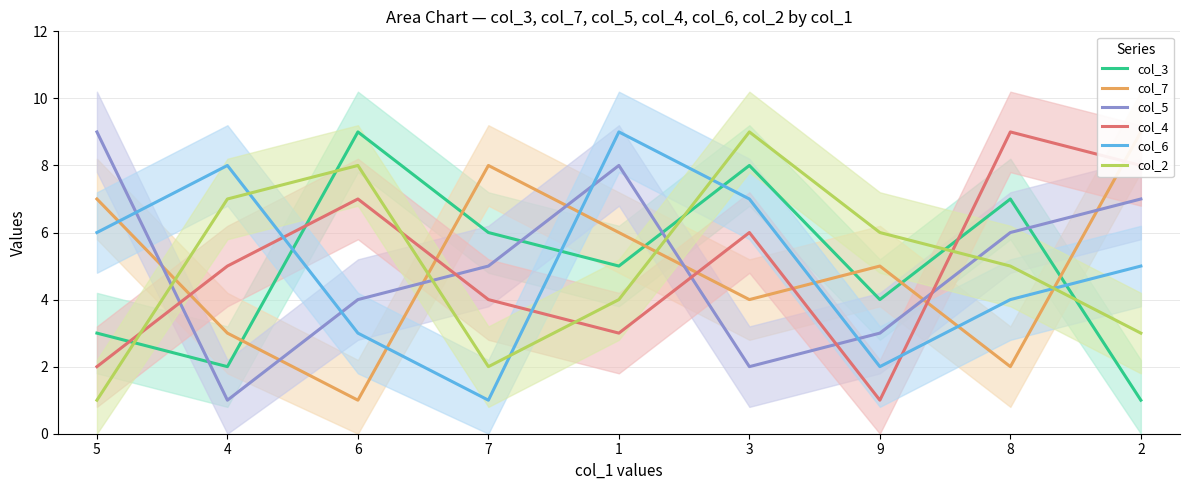

Reading left to right, what are all the values shown in this chart?

col_3: 3	2	9	6	5	8	4	7	1
col_7: 7	3	1	8	6	4	5	2	9
col_5: 9	1	4	5	8	2	3	6	7
col_4: 2	5	7	4	3	6	1	9	8
col_6: 6	8	3	1	9	7	2	4	5
col_2: 1	7	8	2	4	9	6	5	3